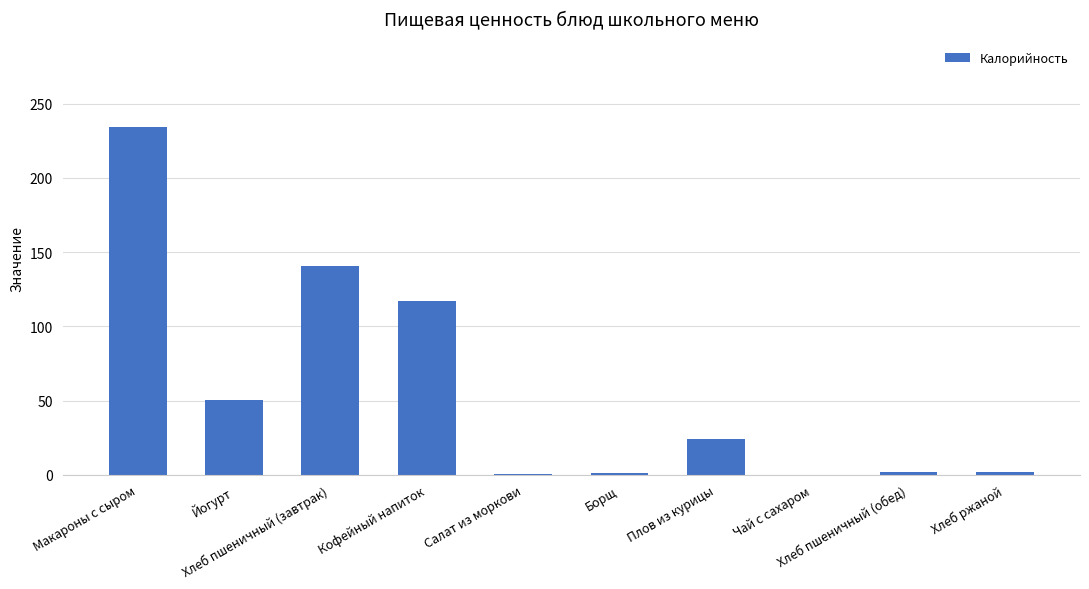

Reading left to right, list all the values displayed in this chart.

234.0	50.4	141.0	117.0	0.7	1.3	24.4	0.0	2.3	2.0